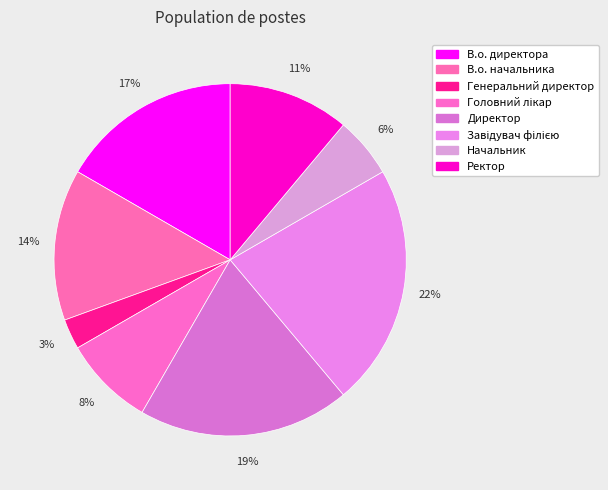

To the nearest percent, what is the difference between the largest and smallest slice percentages?

19%